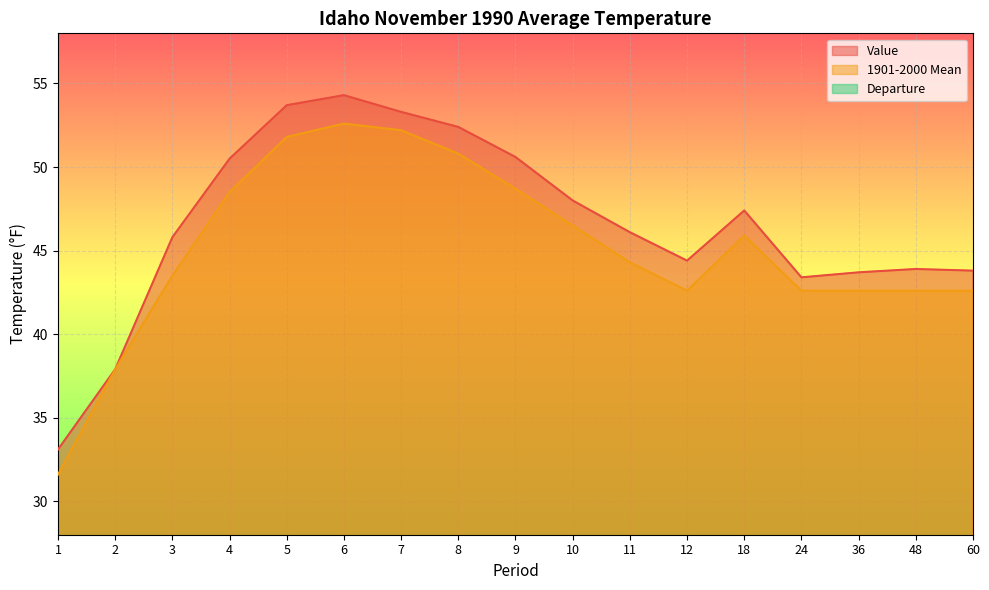

Rank the series by their maximum value, from highest to lowest.

Value, 1901-2000 Mean, Departure